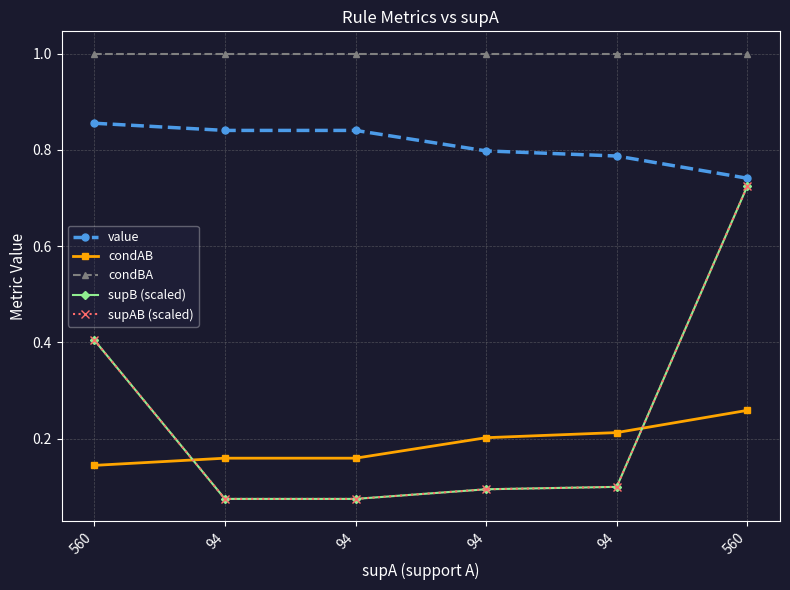

Does the chart have visible grid lines?

Yes